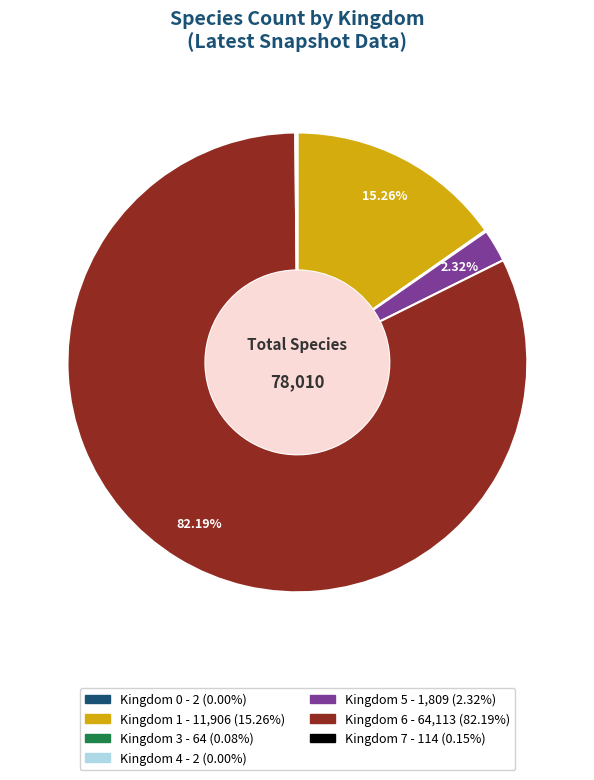

Does any single category account for the majority?

Yes